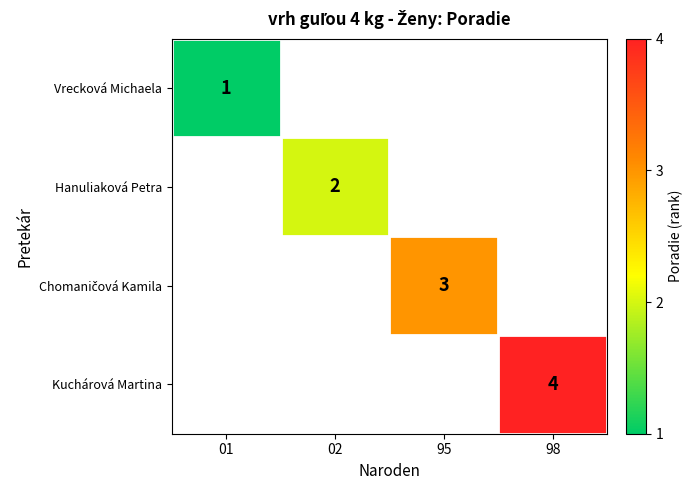

Which category has the highest value across all series?

98